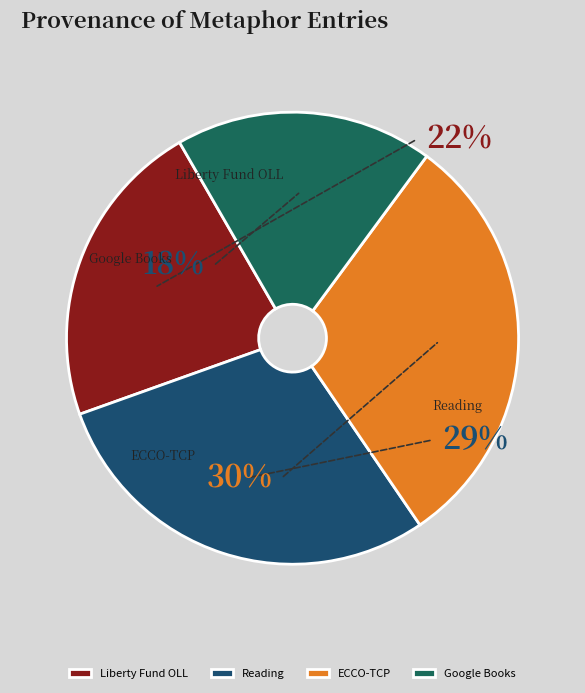

How many slices are in this pie chart?

4